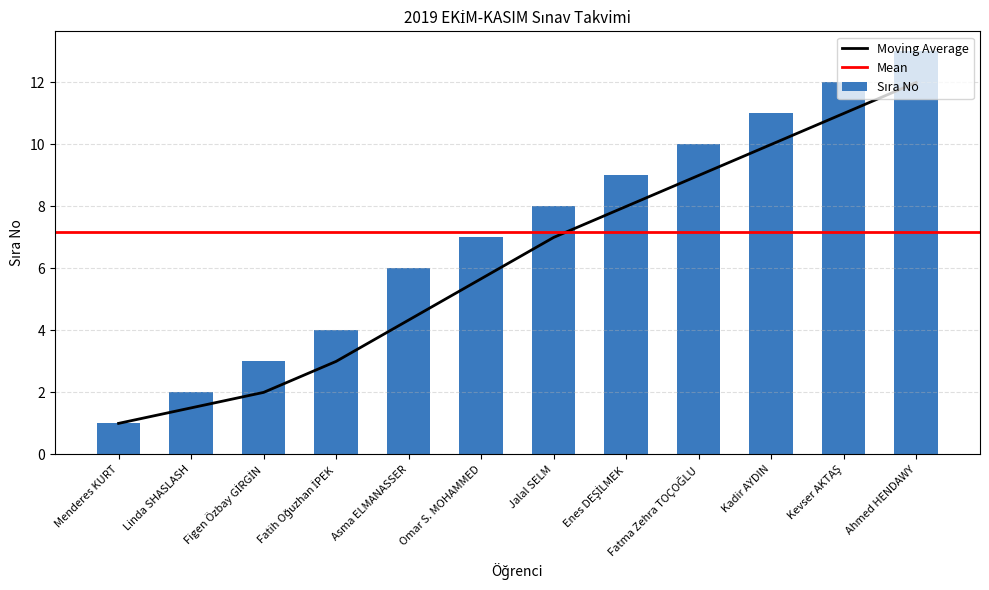

How many data points are less than 8?

6